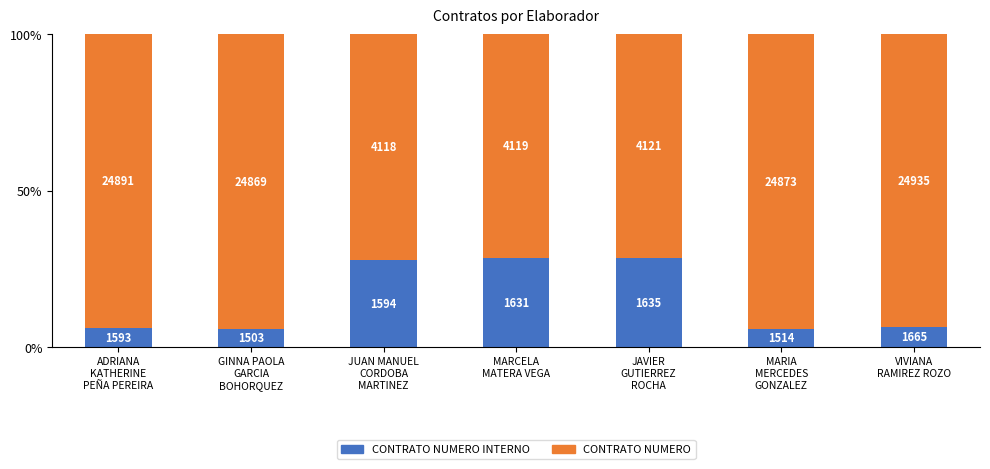

The value of CONTRATO NUMERO INTERNO at MARCELA
MATERA VEGA is 41.5. True or false?

False